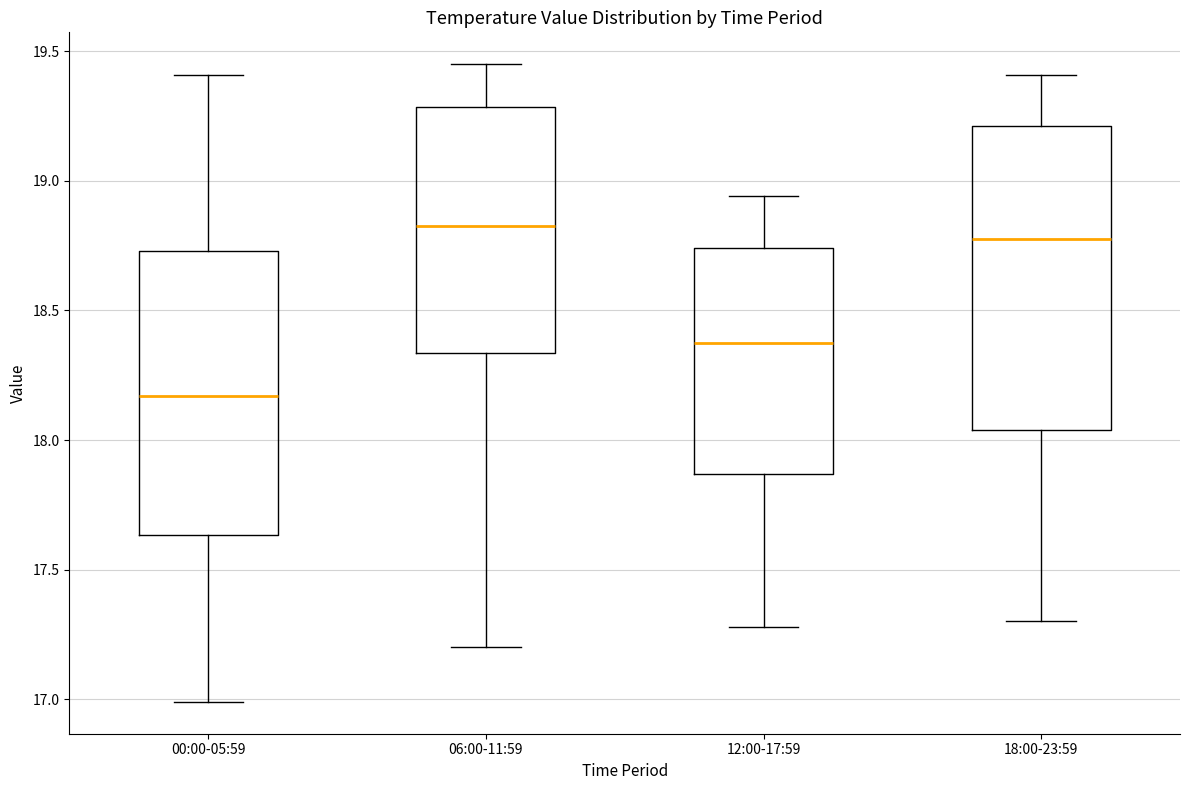

Reading left to right, transcribe this box plot: for each box, give where its median line is, the range the box spans, and where its two whiskers end, as read against the y-axis. The values are not printed on the chart, so give them approximately, as read against the axis.

00:00-05:59: median 18.15, box 17.65 to 18.75, whiskers 17.00 to 19.40
06:00-11:59: median 18.85, box 18.35 to 19.30, whiskers 17.20 to 19.45
12:00-17:59: median 18.40, box 17.85 to 18.75, whiskers 17.30 to 18.95
18:00-23:59: median 18.80, box 18.05 to 19.20, whiskers 17.30 to 19.40